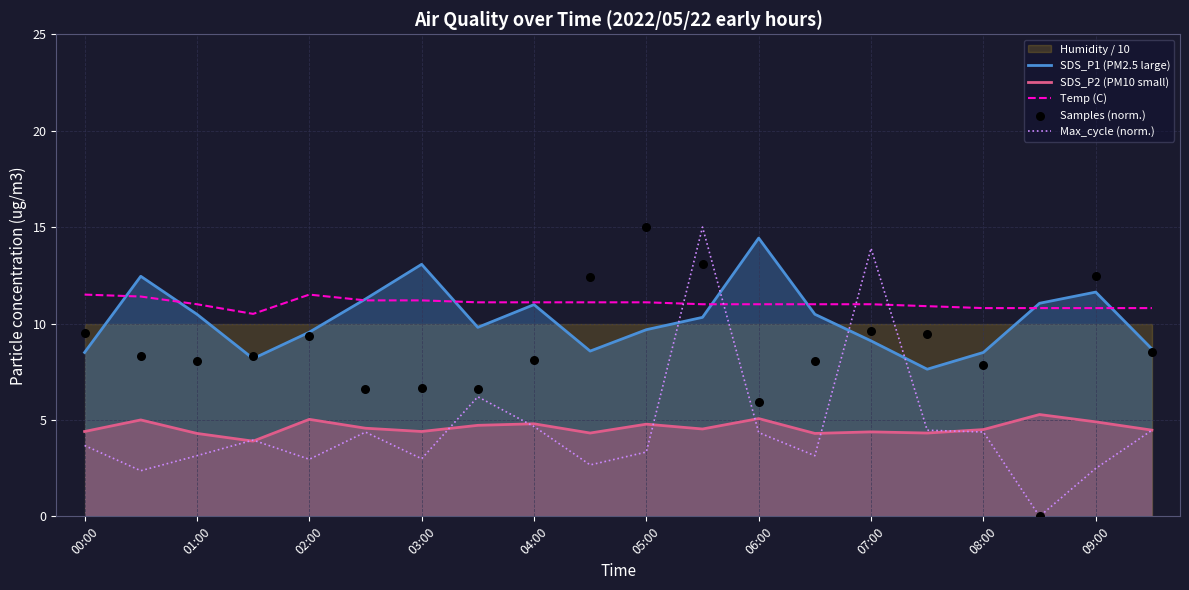

Which series reaches the minimum Y coordinate?

Max_cycle (norm.)